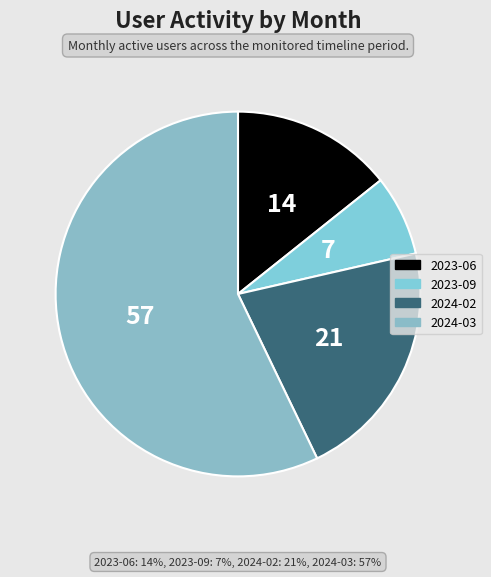

How many segments does this pie chart have?

4